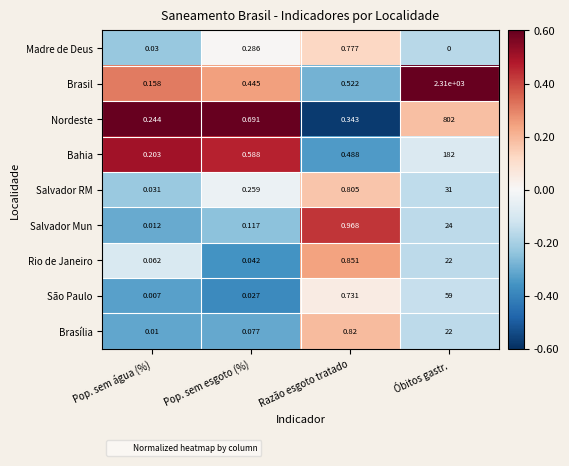

Is the value of Brasil at Óbitos gastr. greater than the value of Madre de Deus at Pop. sem água (%)?

Yes